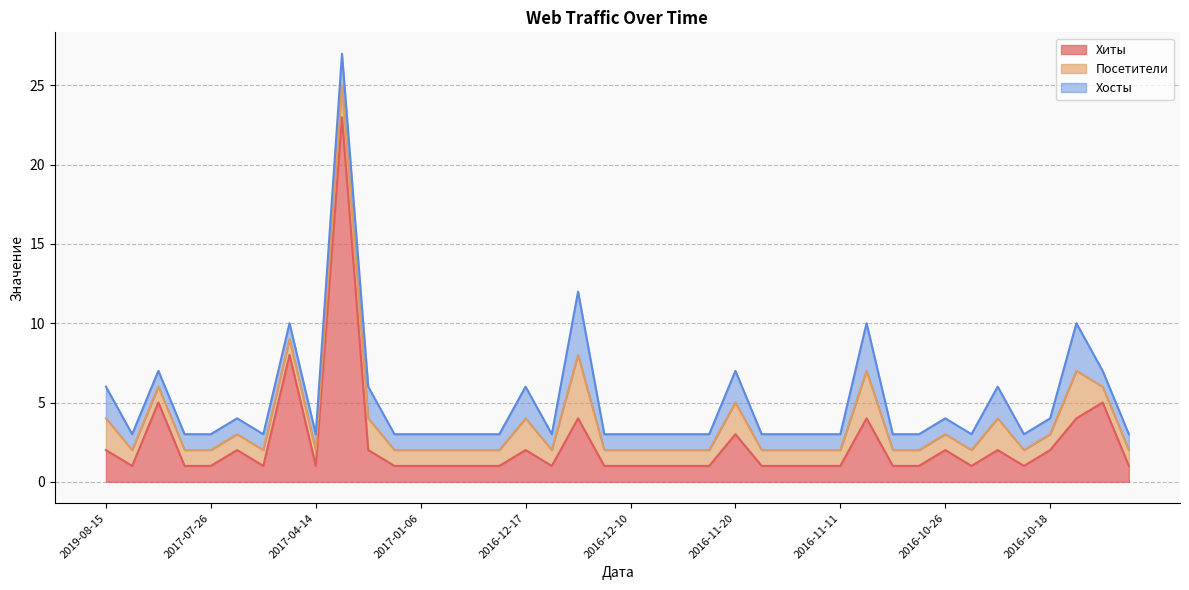

Is the value of Посетители at 2017-07-22 greater than the value of Хосты at 2016-12-21?

No